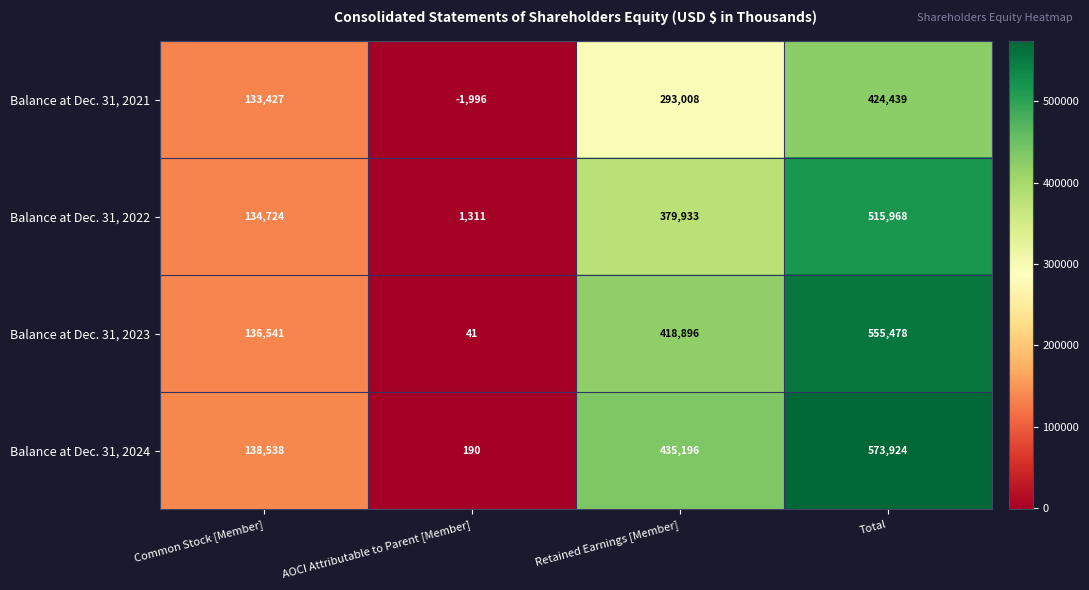

The Balance at Dec. 31, 2021 series shows 102329 at Retained Earnings [Member]. True or false?

False